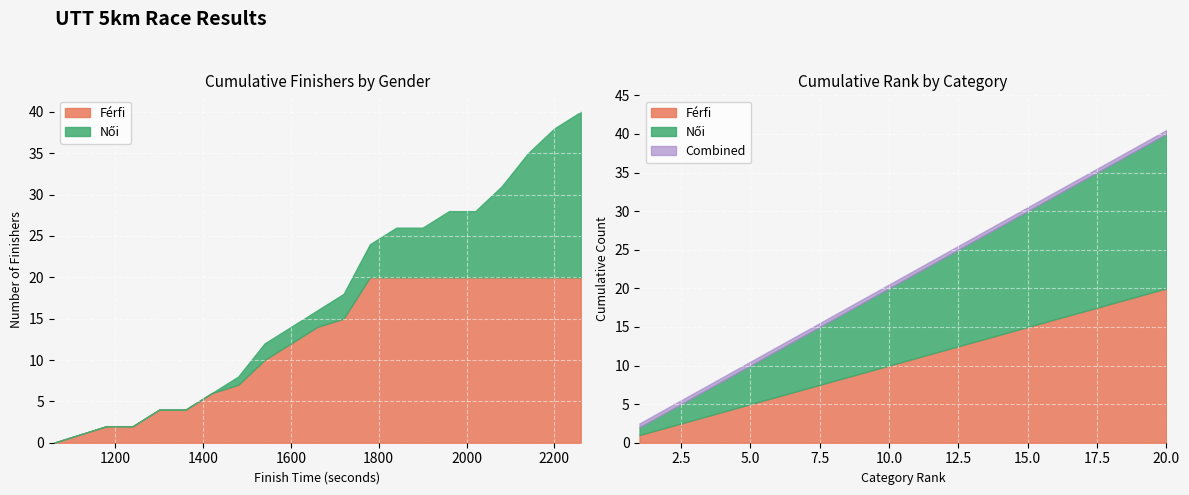

What are all the series names shown in the legend?

Férfi, Női